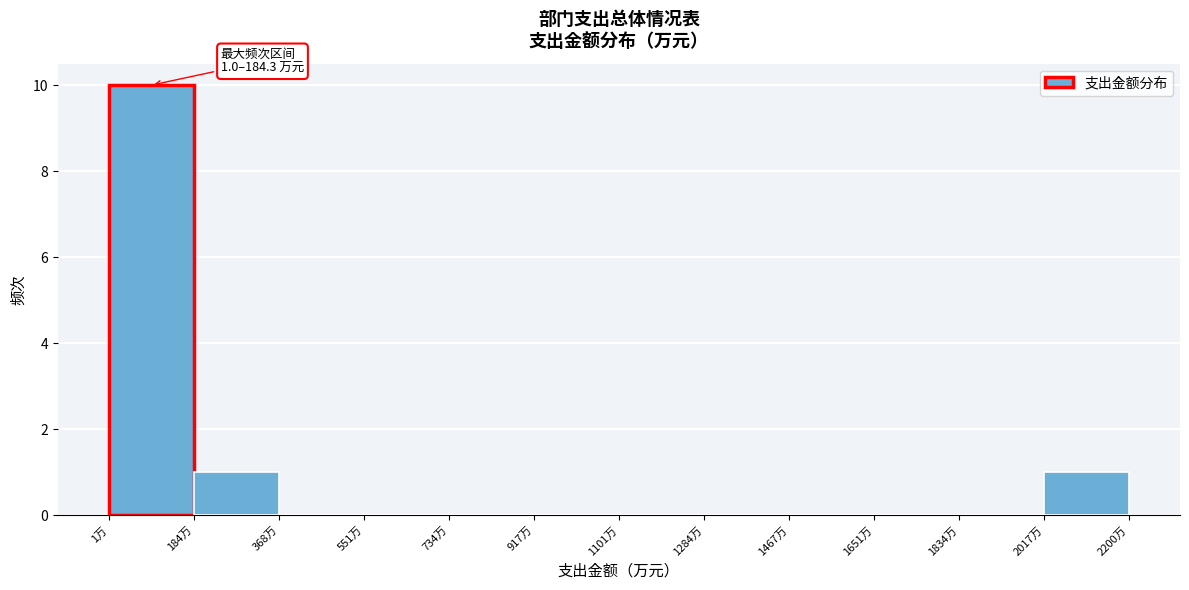

Which range on the x-axis has the tallest bar?

0 to 180